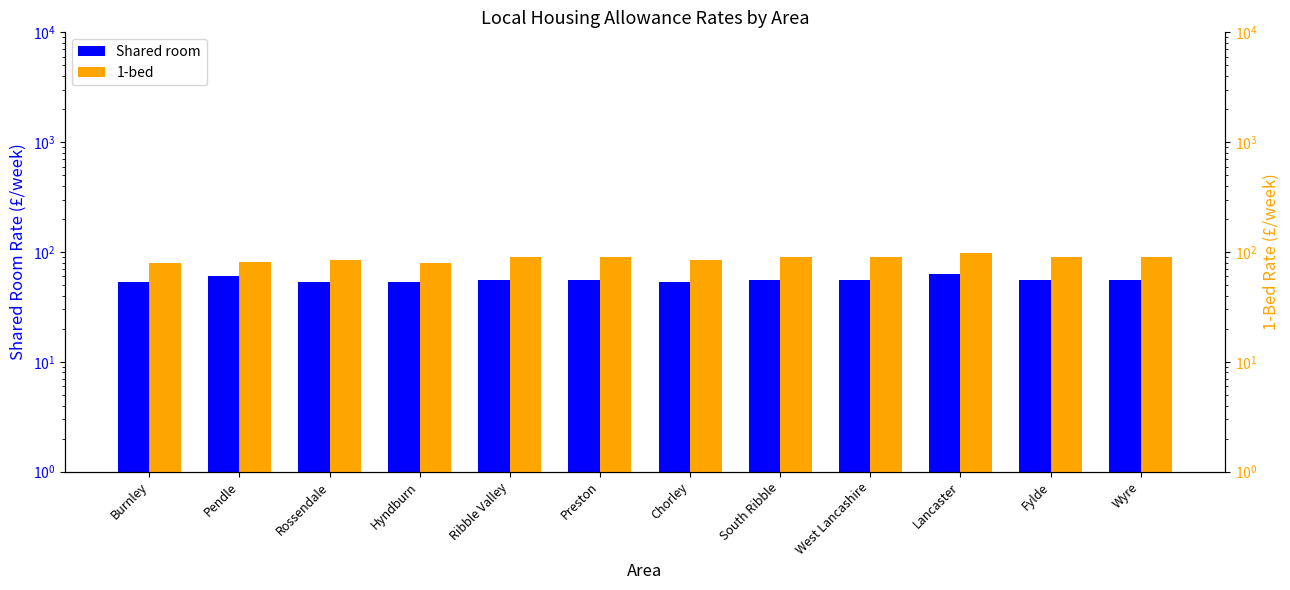

Between West Lancashire and Wyre, which series saw the biggest shift?

Shared room